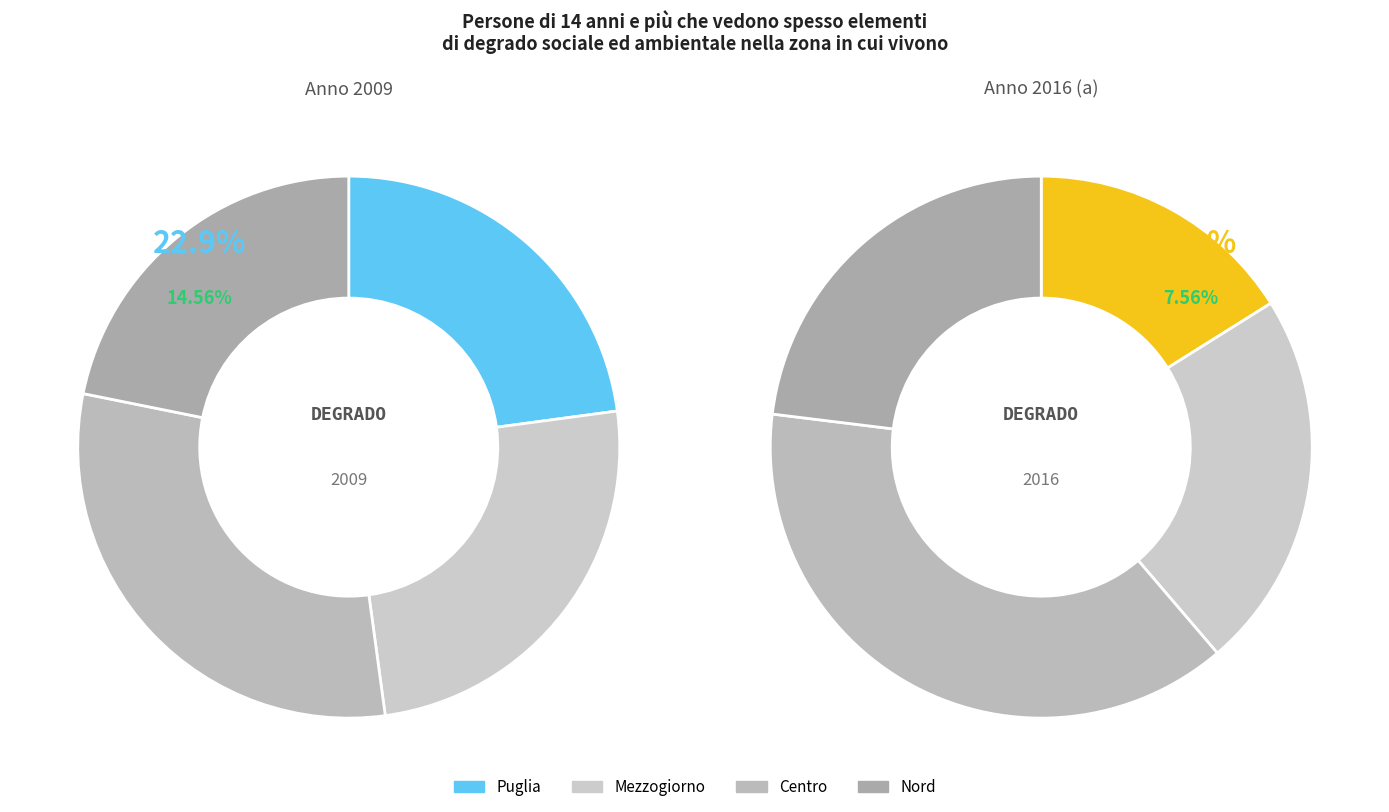

What is the spread (max minus min) of values at values_2009?

7.0